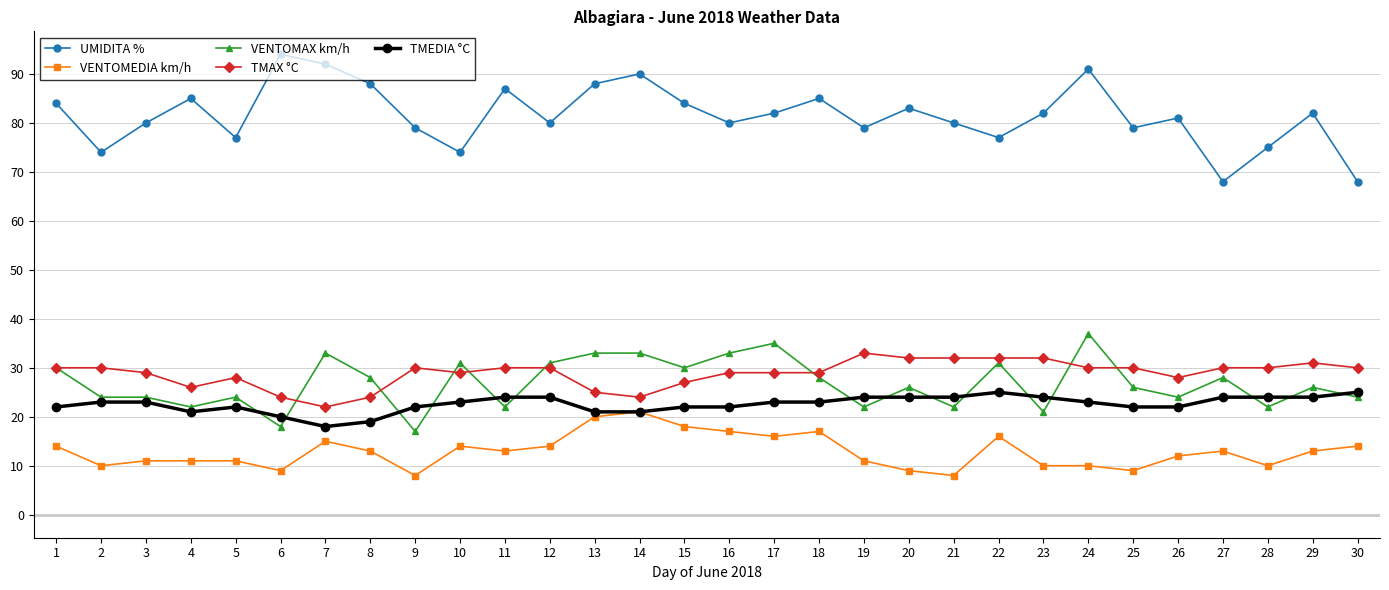

Which series changed the most between 5 and 18?

UMIDITA %